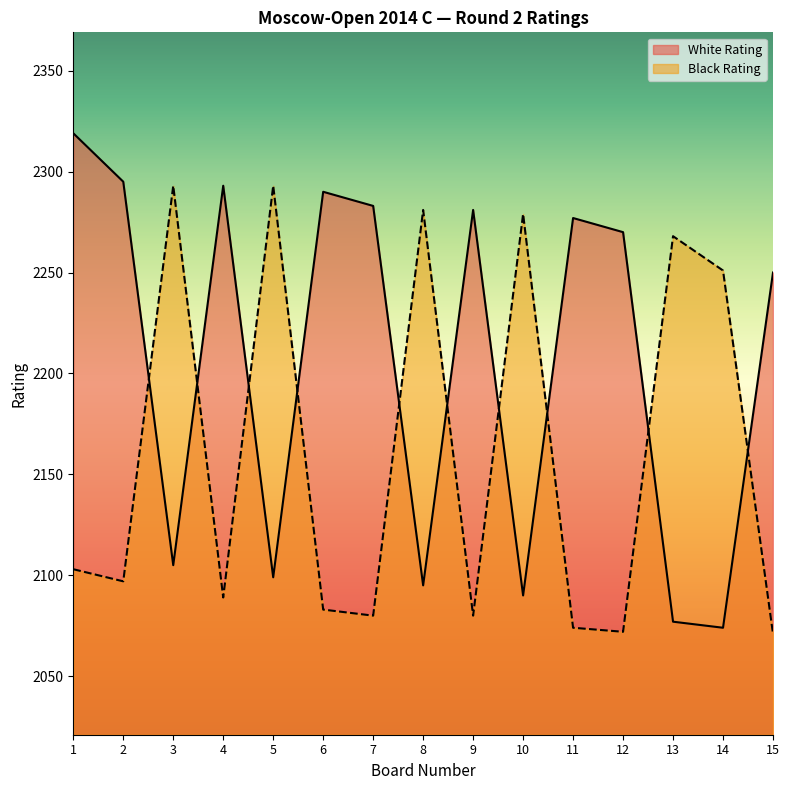

What is the sum of the Black Rating values at 9 and 1?

4183